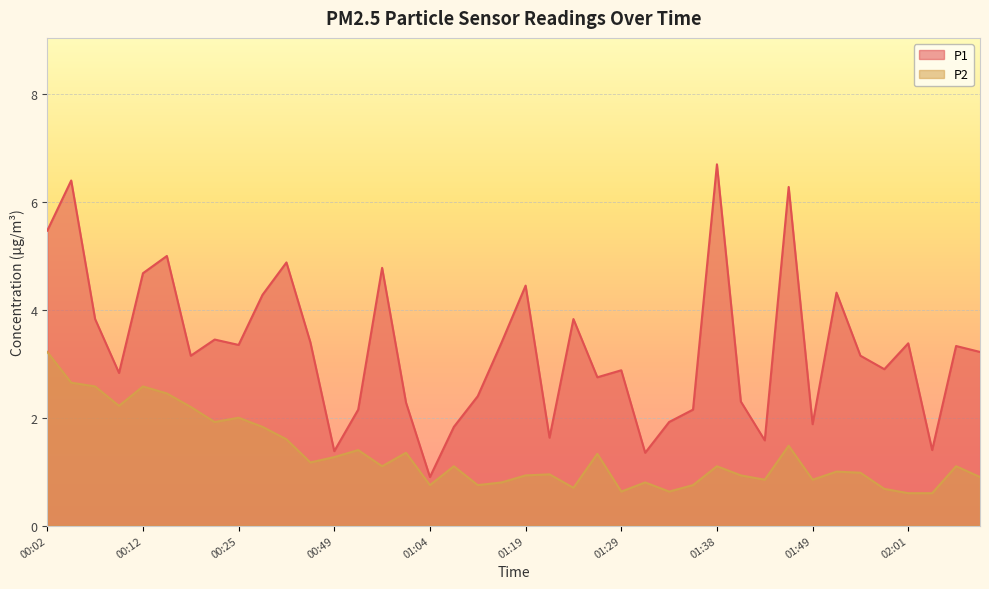

Rank the series by their maximum value, from highest to lowest.

P1, P2